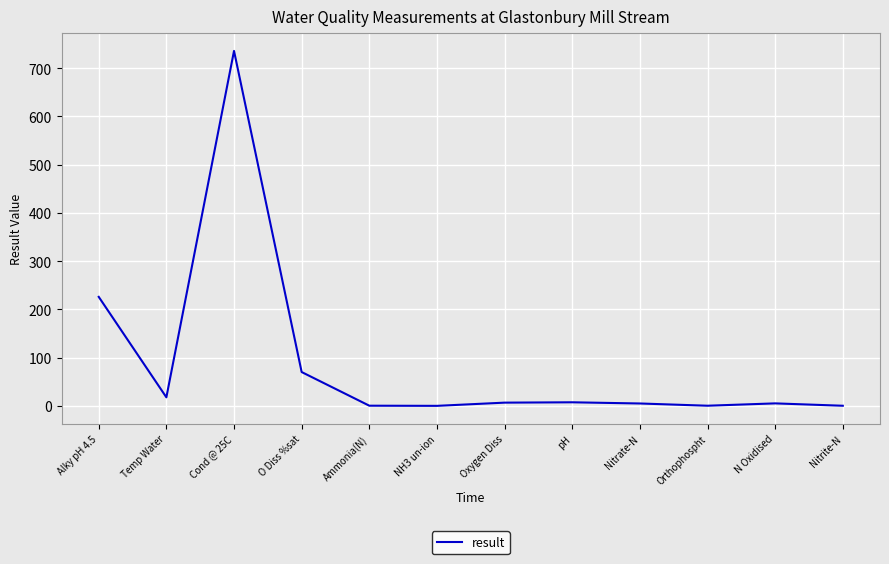

What is the maximum value shown in the chart?

736.0